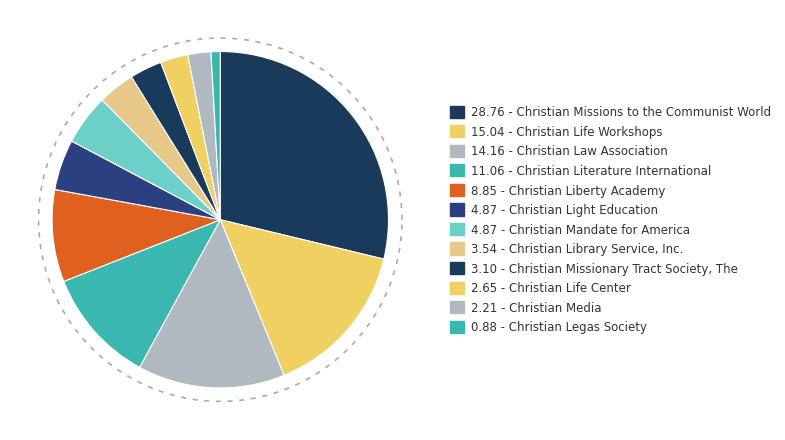

Is the sum of Christian Life Center and Christian Missions to the Communist World greater than half?

No